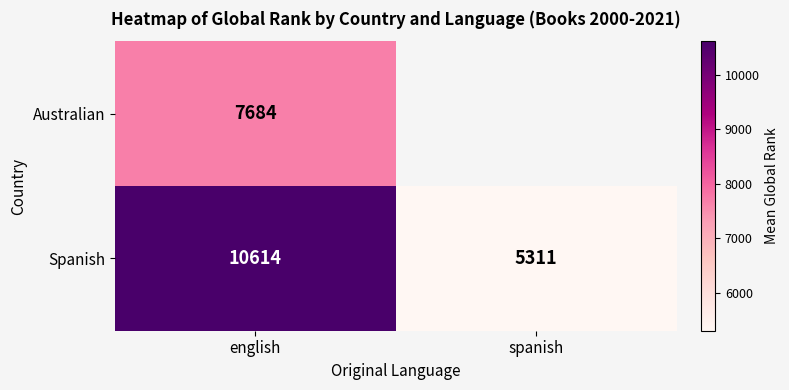

Which category has the highest value in the Spanish series?

english